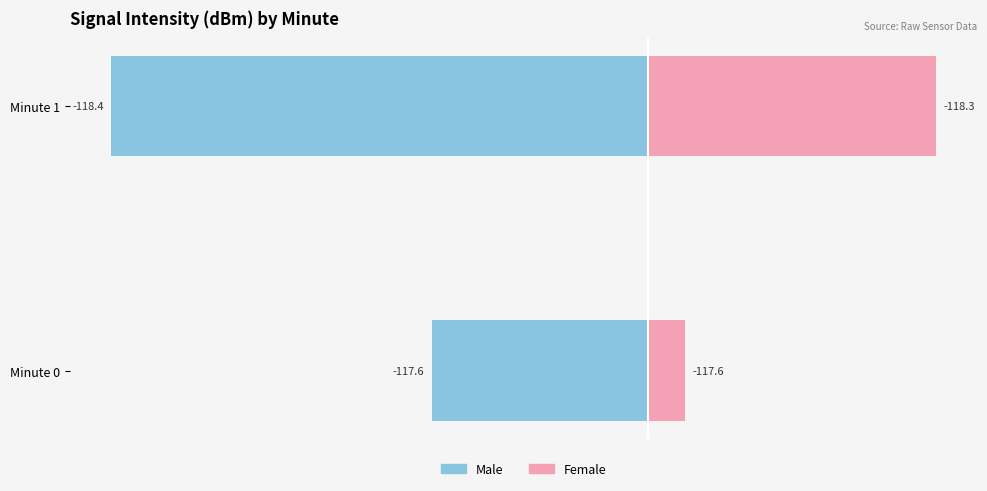

Rank the series by their maximum value, from lowest to highest.

Male, Female